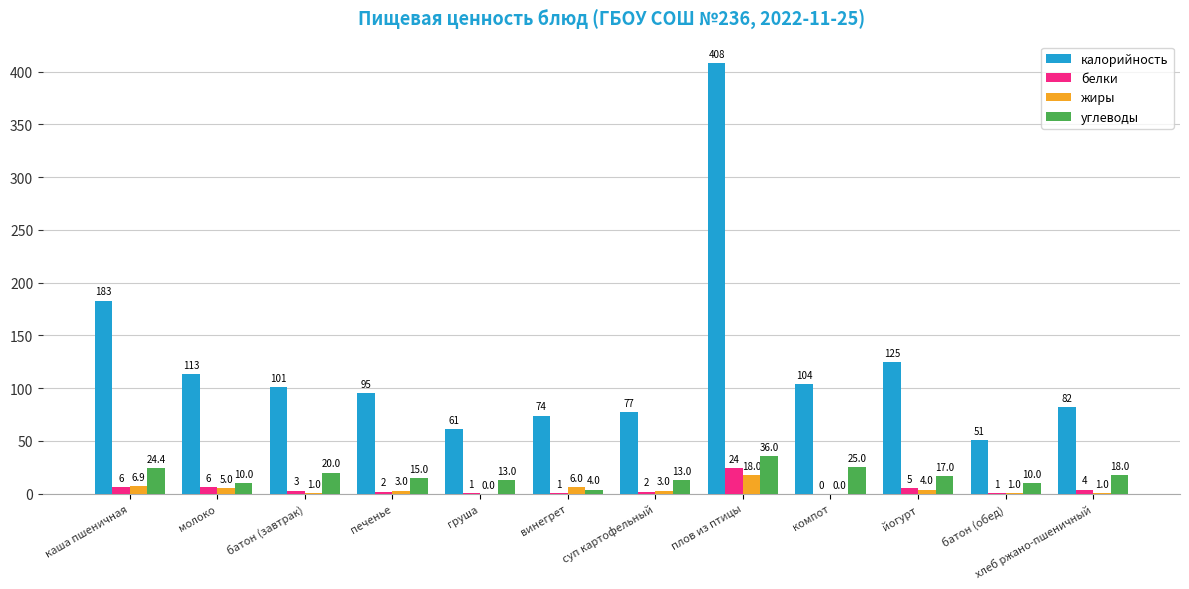

What is the greatest value displayed?

408.0